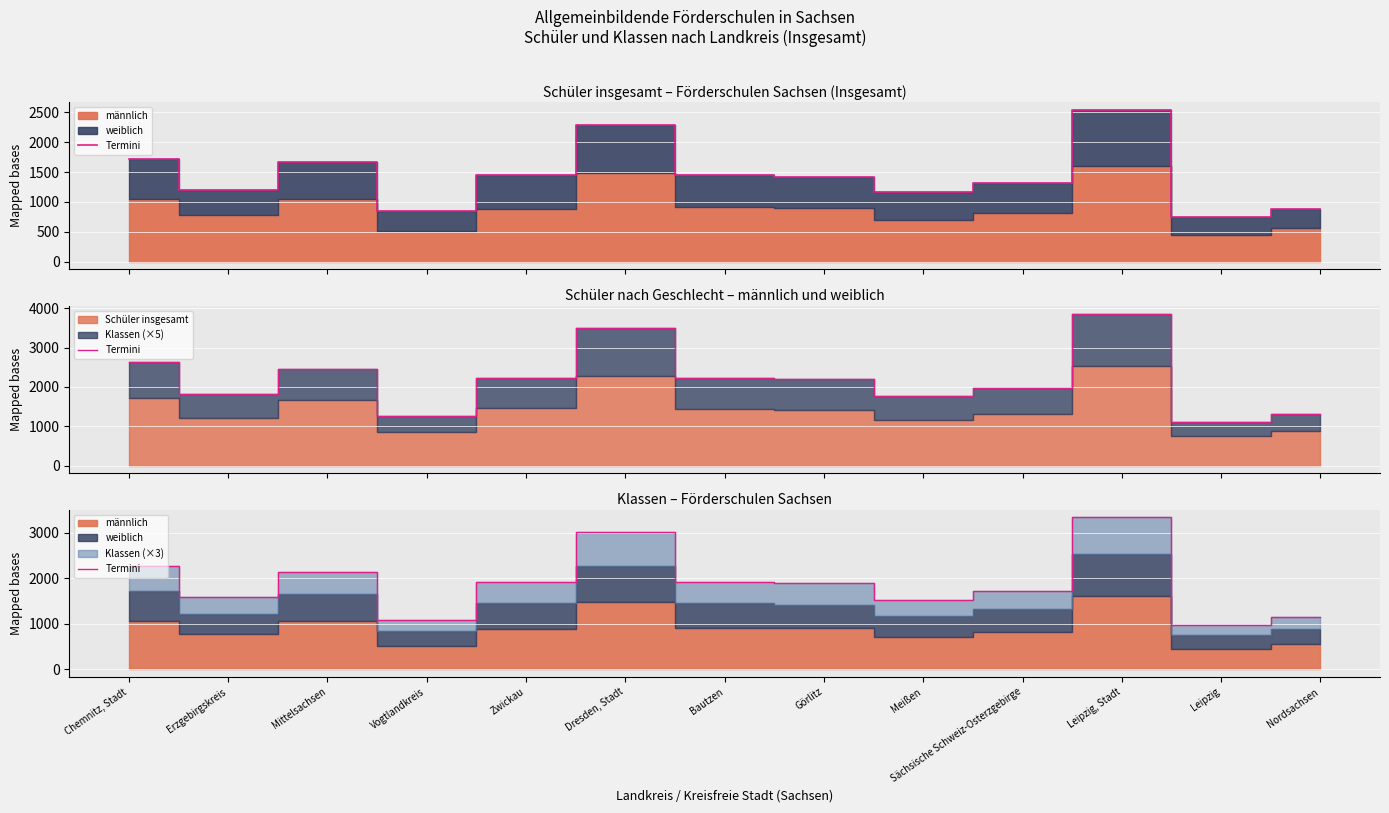

What is the smallest value displayed?

968